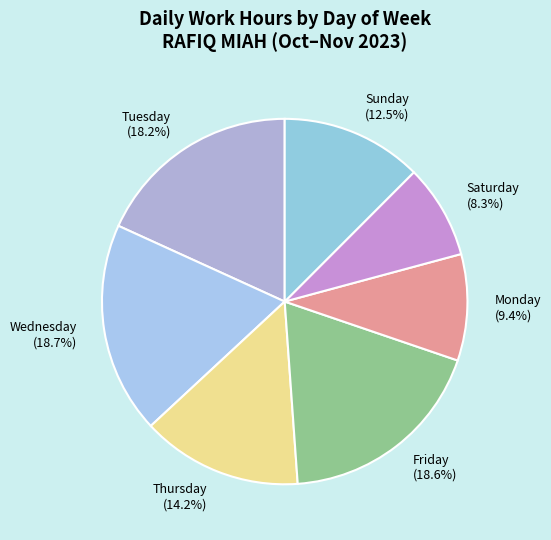

How much of the chart is everything except Thursday?

85.8%